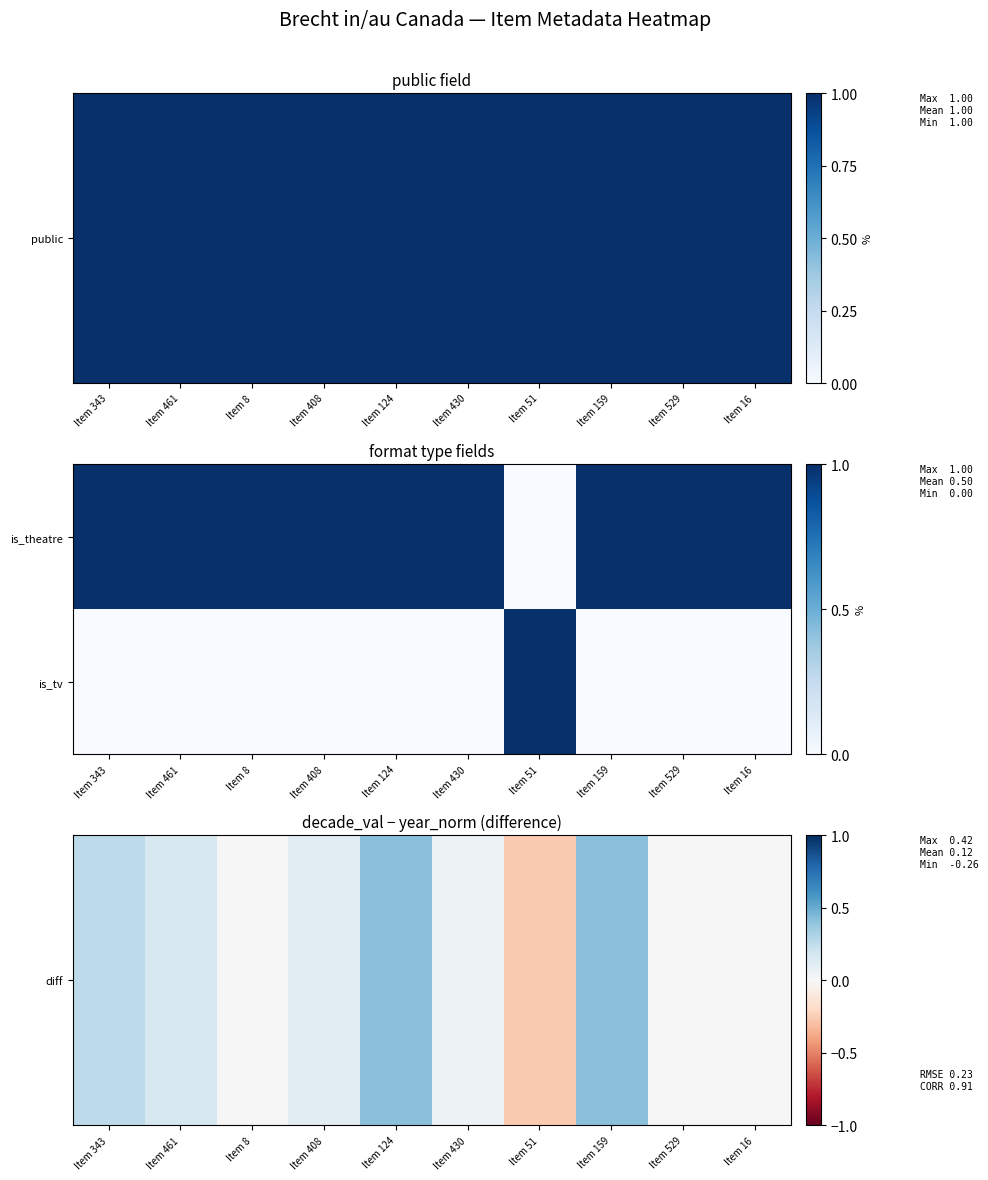

Between Item 16 and Item 529, which is larger?

Item 16